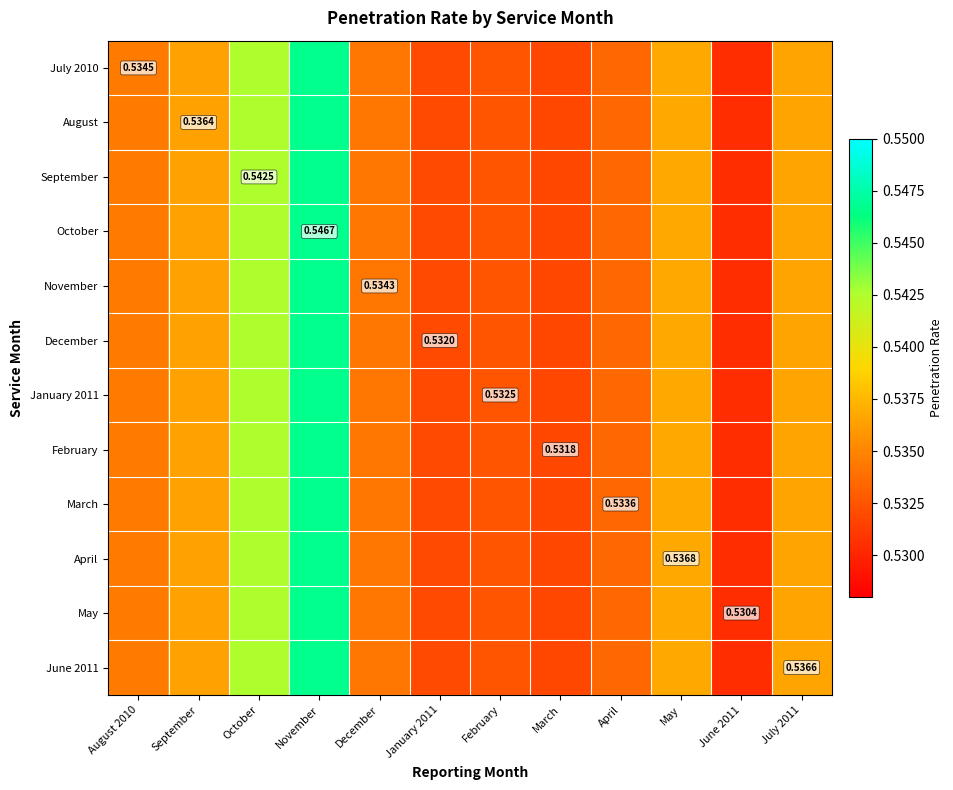

What is the highest value of the September series?

0.5